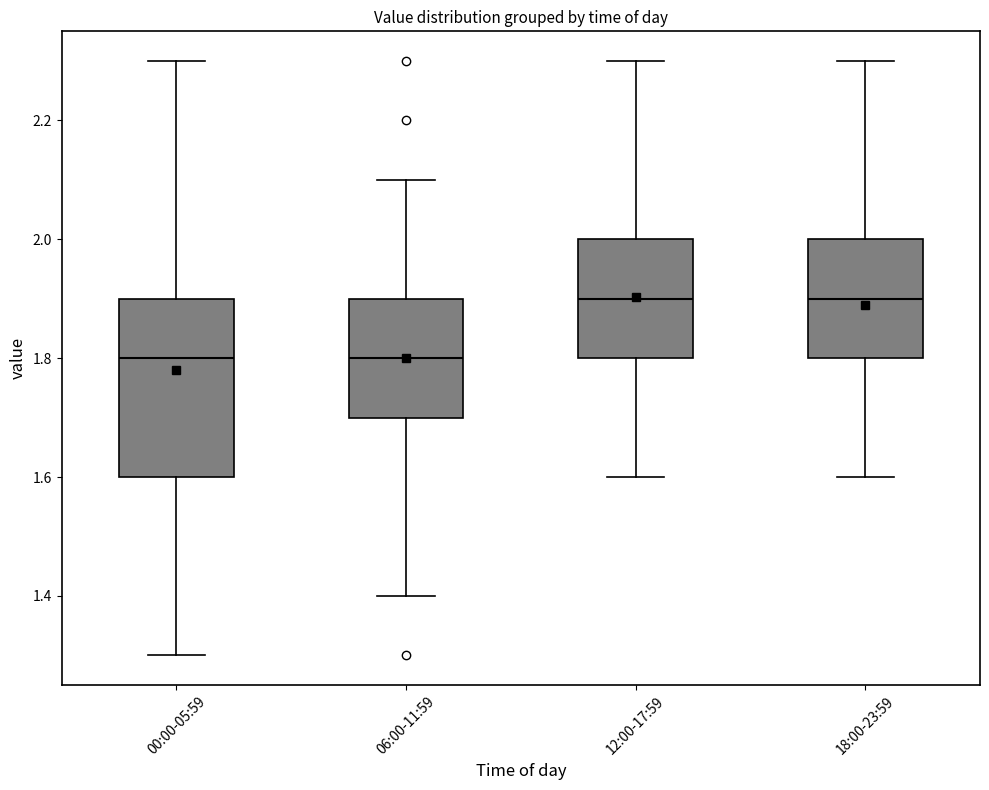

Where is the lower edge of the box for 06:00-11:59 on the y-axis? The values are not printed on the chart, so give them approximately, as read against the axis.

1.7